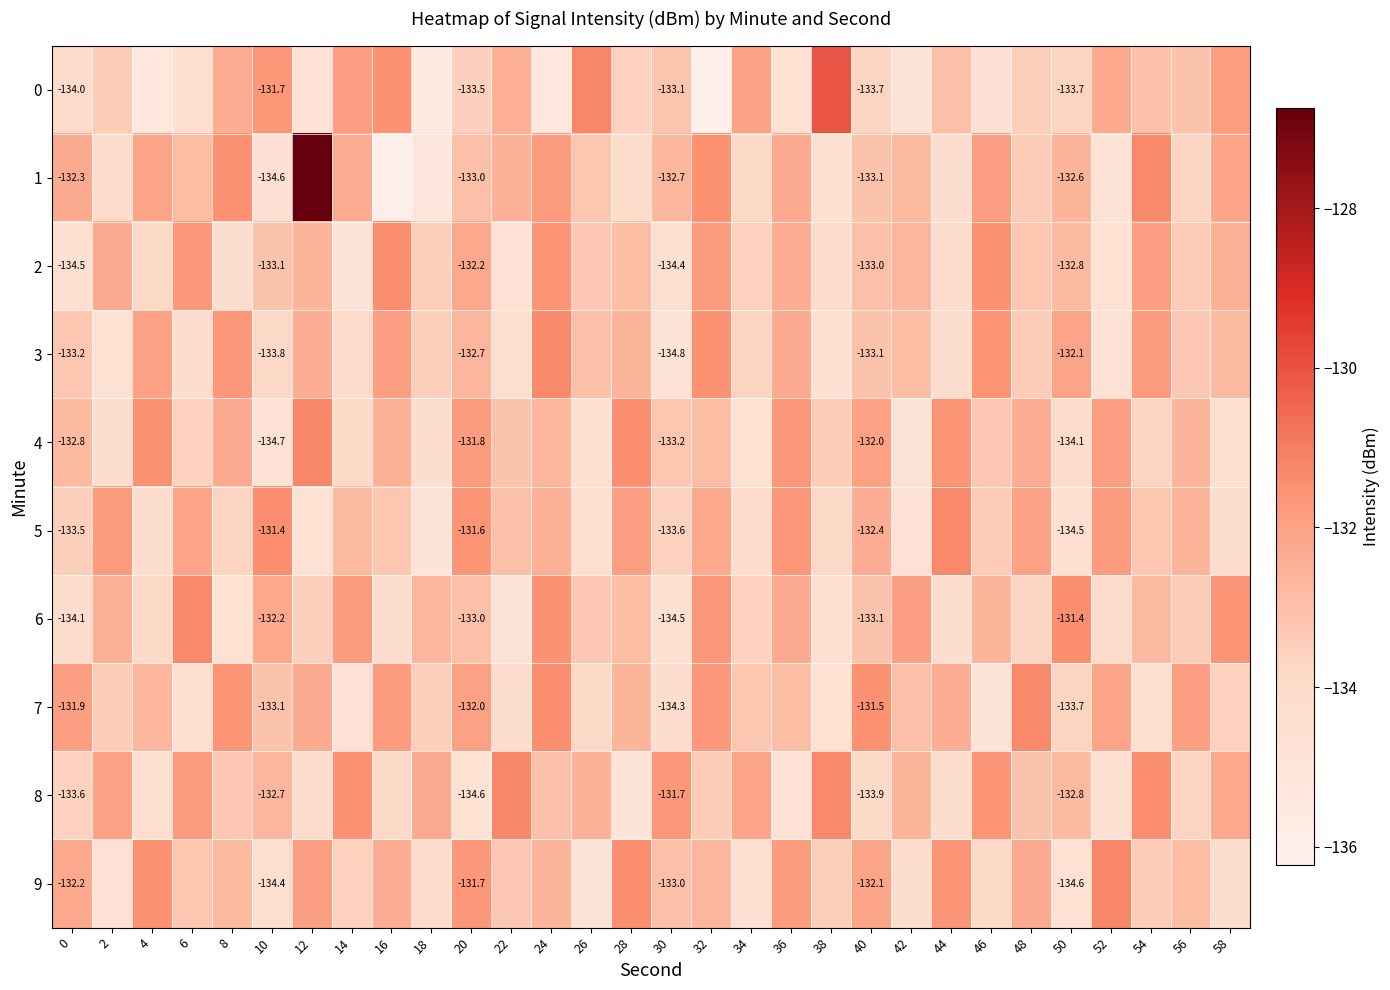

At 4, list the series in order from smallest to largest.

0, 8, 5, 6, 2, 7, 1, 3, 4, 9